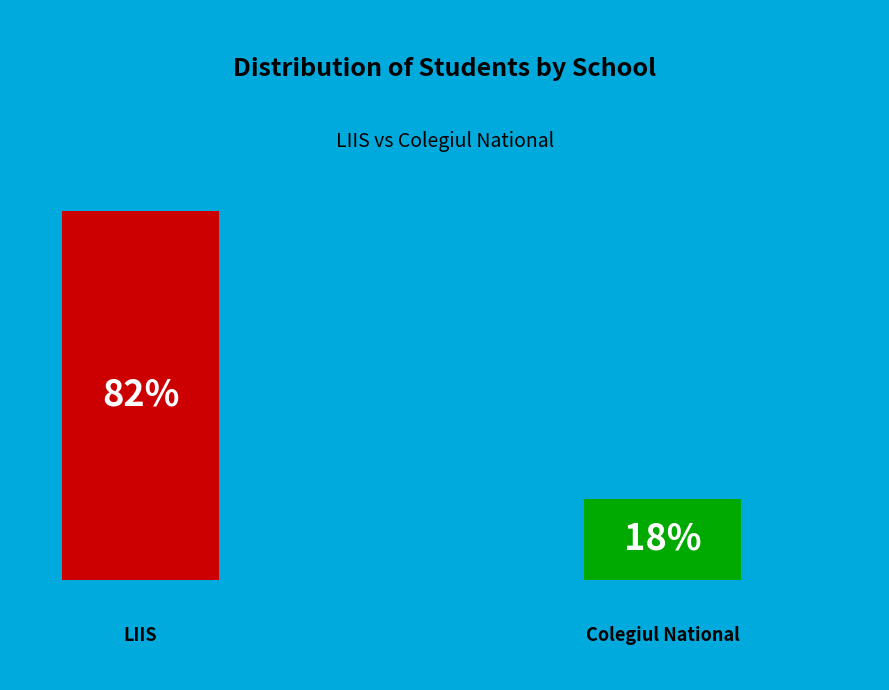

Which category has the smallest portion of the pie?

Colegiul National